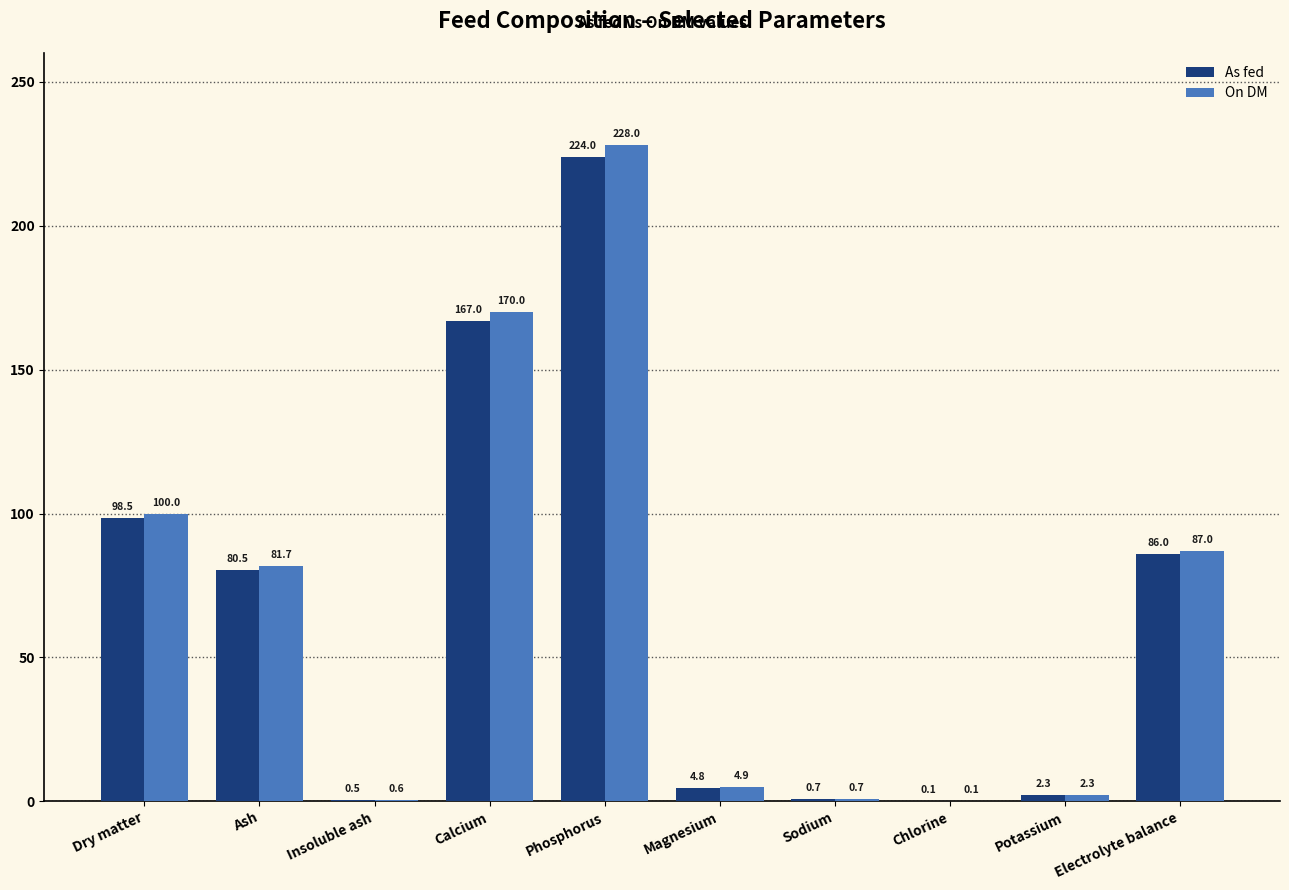

The value of On DM at Electrolyte balance is 87.0. True or false?

True